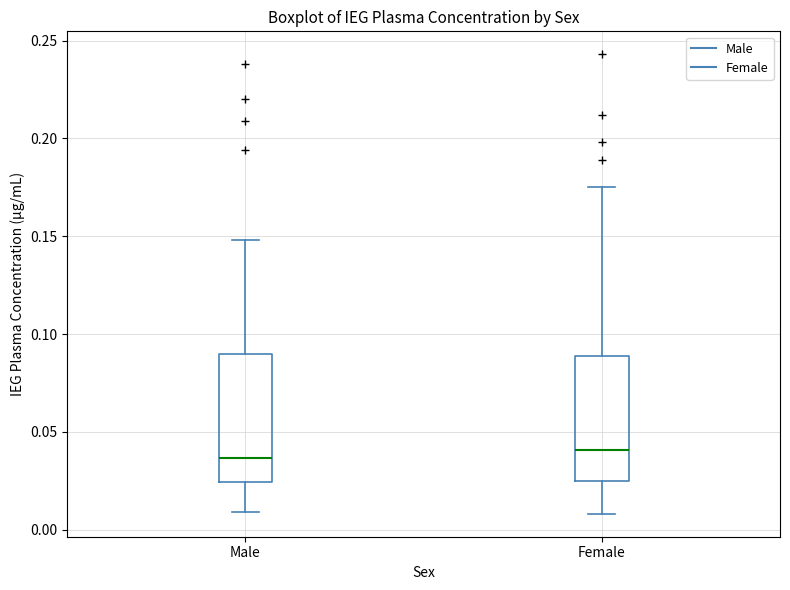

Where is the upper edge of the box for Male on the y-axis? The values are not printed on the chart, so give them approximately, as read against the axis.

0.090